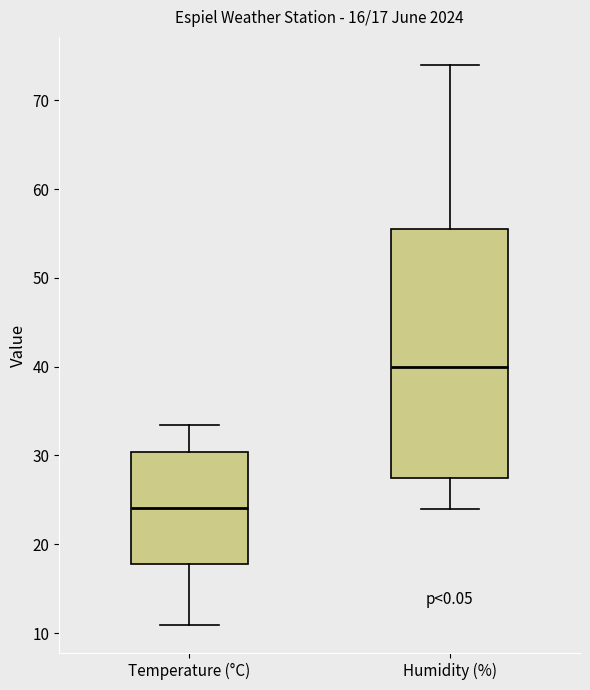

Which box's median line is the lowest?

Temperature (°C)